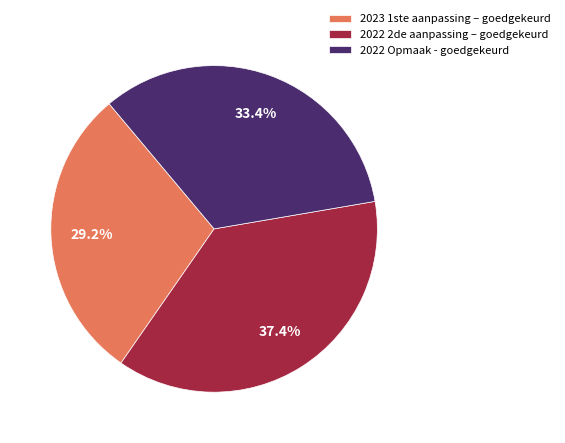

Rank the categories by value from lowest to highest.

2023 1ste aanpassing – goedgekeurd, 2022 Opmaak - goedgekeurd, 2022 2de aanpassing – goedgekeurd